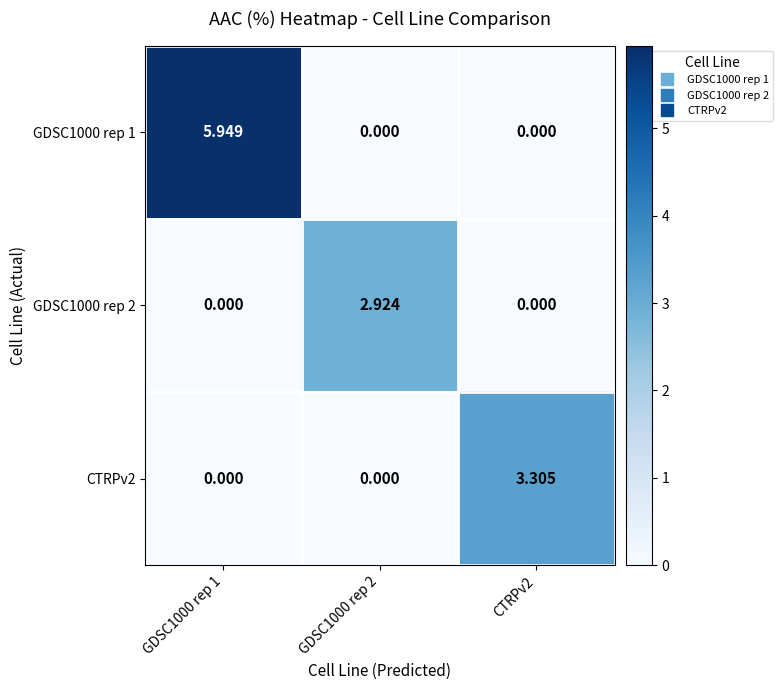

Is the value of GDSC1000 rep 1 at GDSC1000 rep 1 greater than the value of CTRPv2 at GDSC1000 rep 1?

Yes